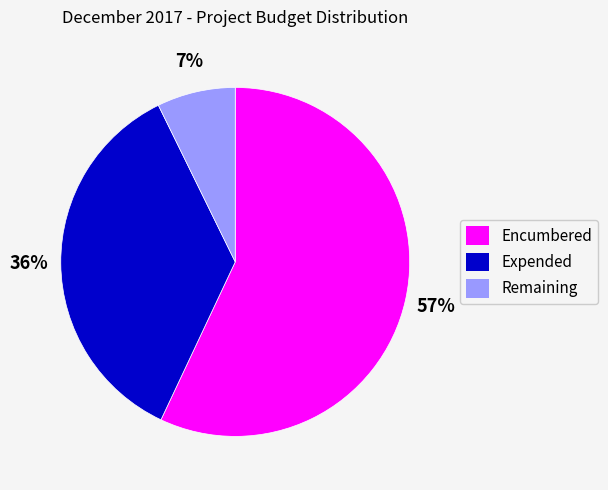

Combined, do Remaining and Expended account for over 50%?

No